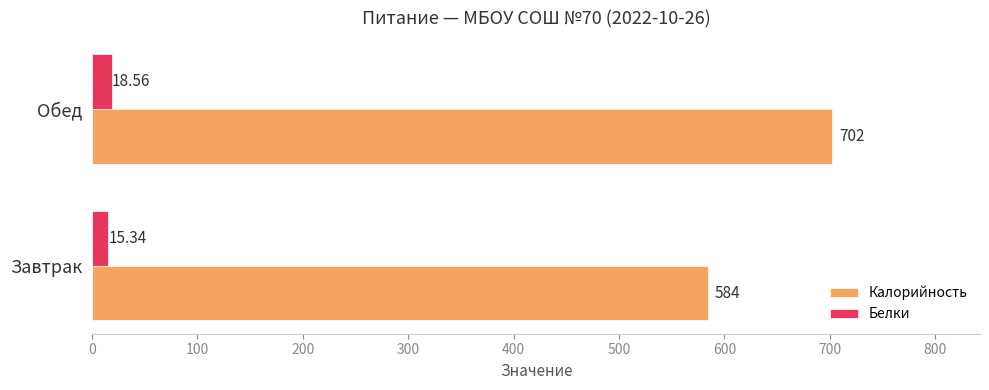

What is the average value of the Калорийность series?

643.0